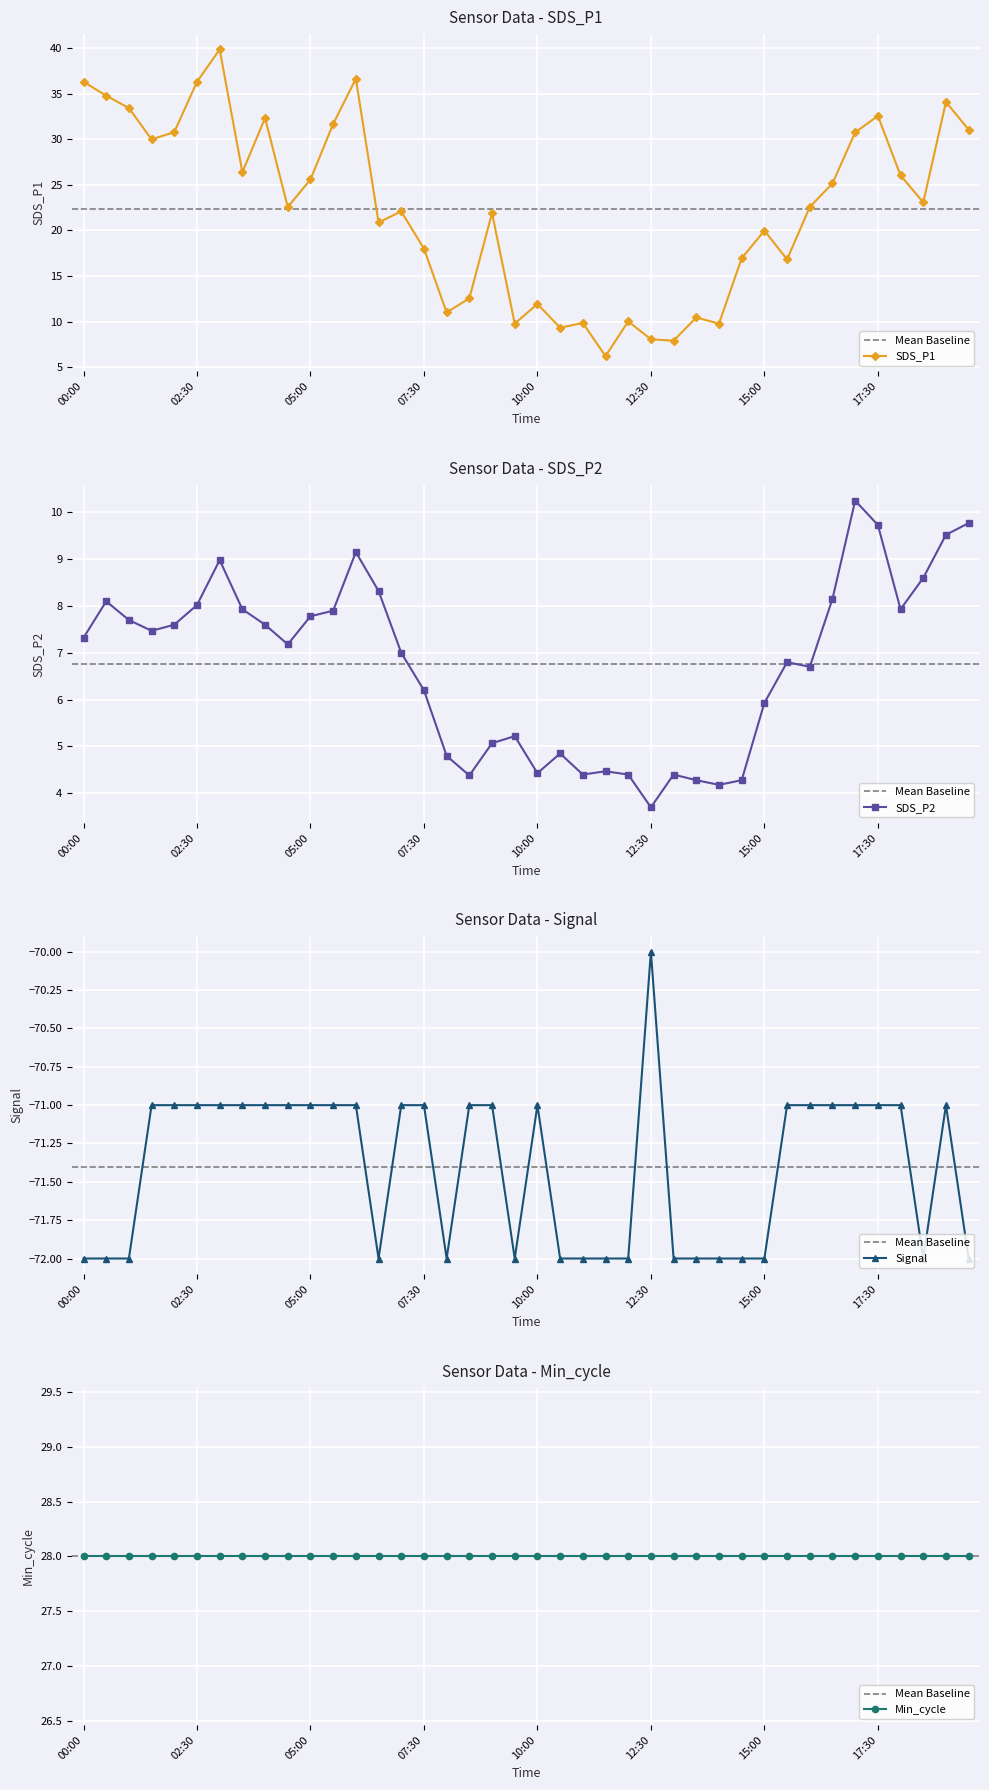

Is it true that SDS_P1 equals 17.2 at 02:30?

False